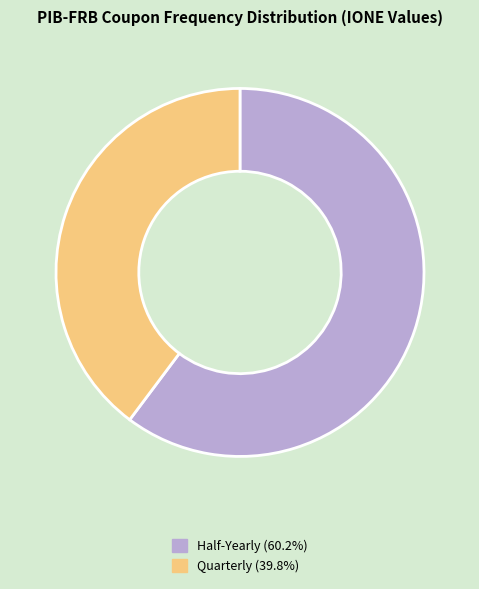

How many slices are in this pie chart?

2